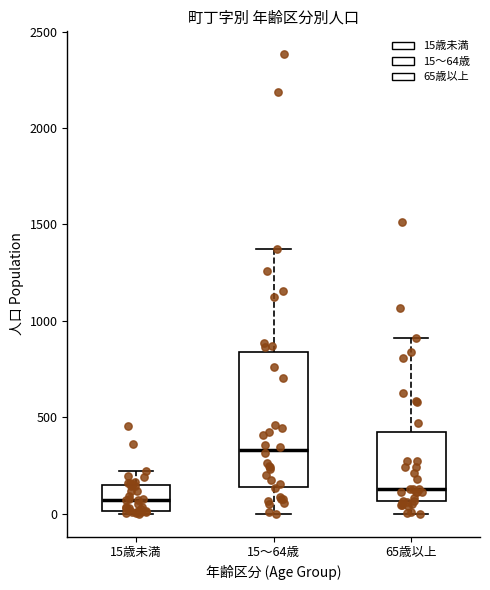

Where does the median line of the box for 65歳以上 sit on the y-axis? The values are not printed on the chart, so give them approximately, as read against the axis.

150